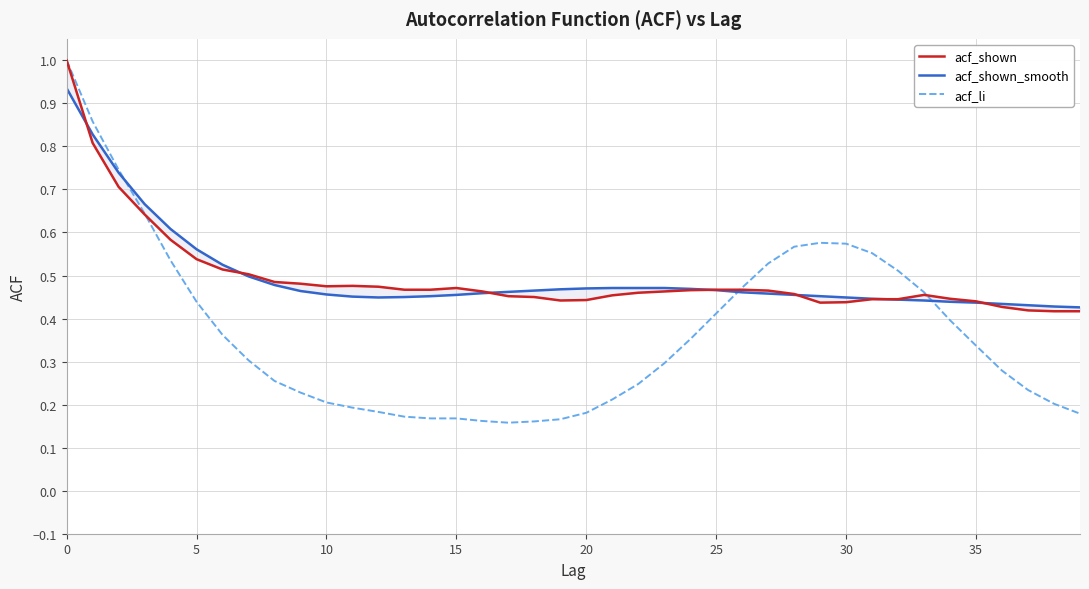

What is the highest value of the acf_li series?

1.0